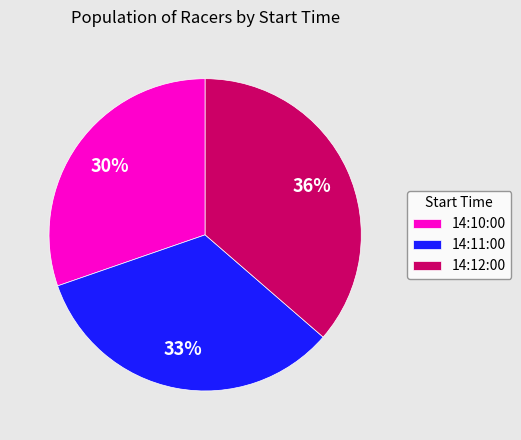

Combined, do 14:11:00 and 14:10:00 account for over 50%?

Yes